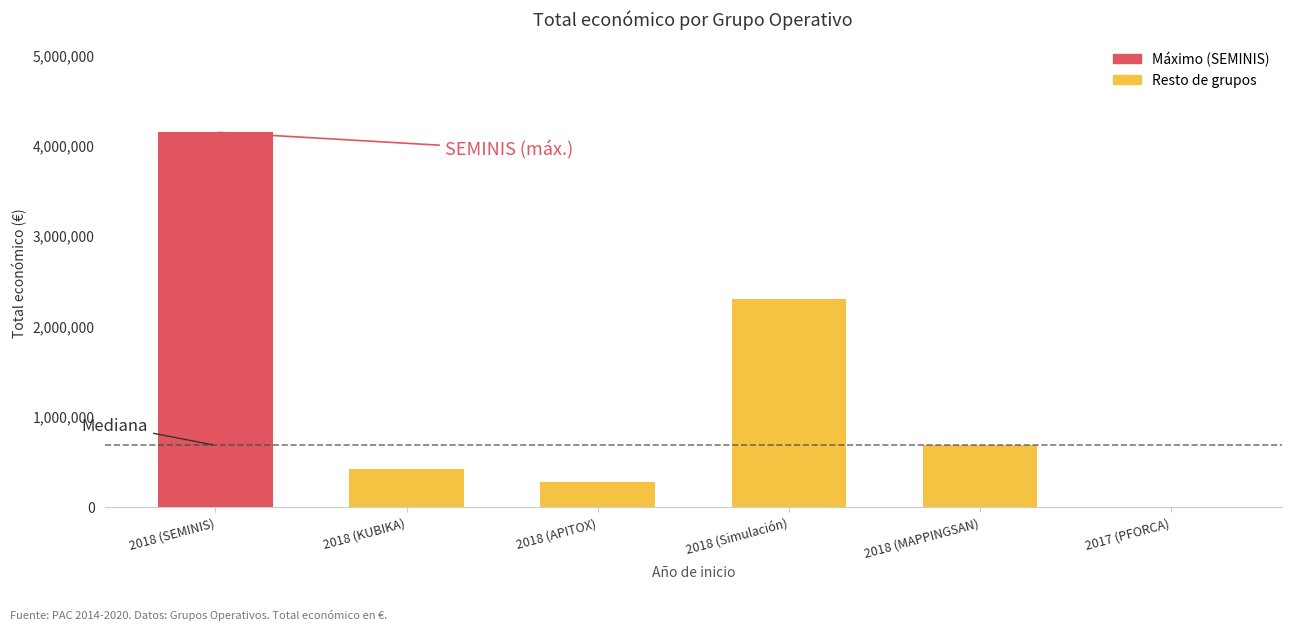

What is the difference between the maximum and minimum values?

4139393